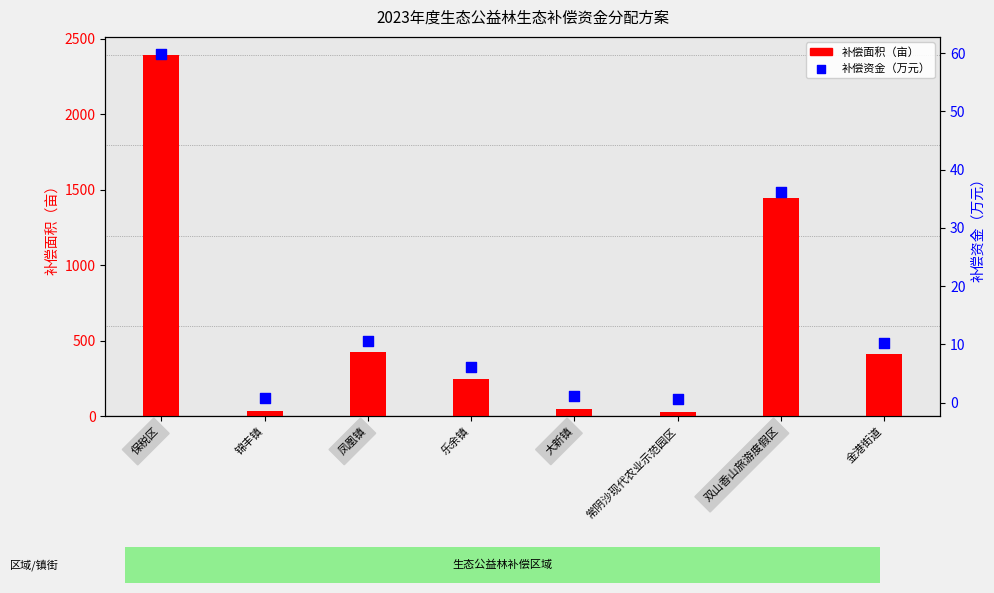

What is the total value across all series at 乐余镇?

252.9